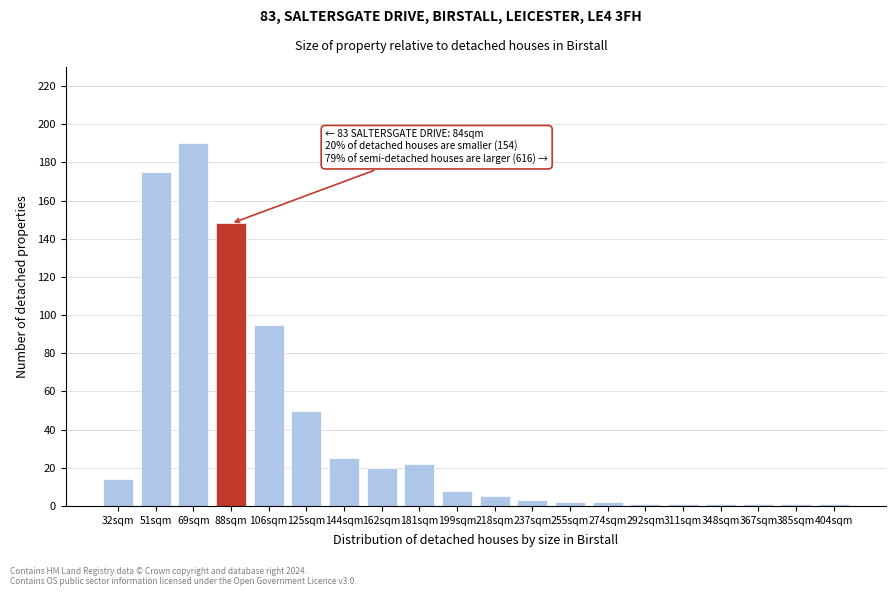

Reading right to left, what are all the values shown in this chart?

1	1	1	1	1	1	2	2	3	5	8	22	20	25	50	95	148	190	175	14